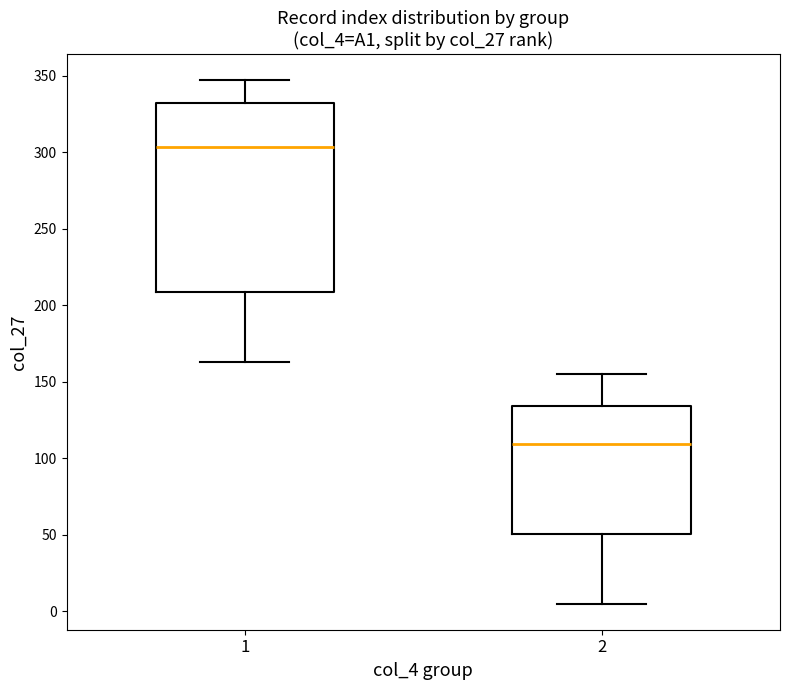

Which box's median line is the highest?

1